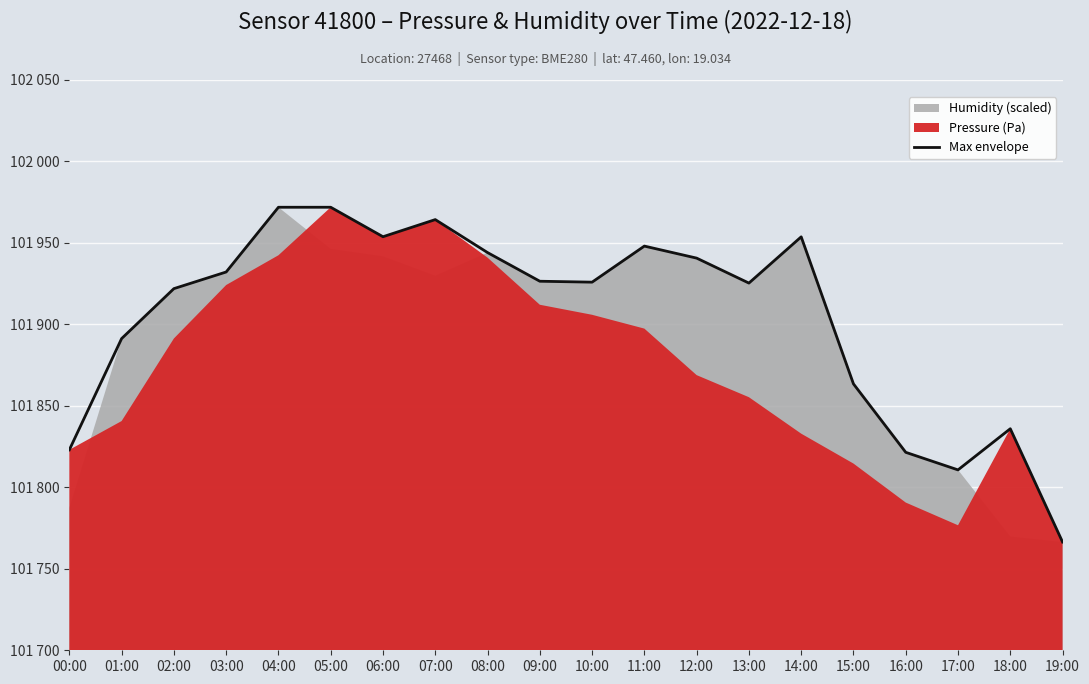

Which has a higher value, 01:00 or 09:00?

09:00